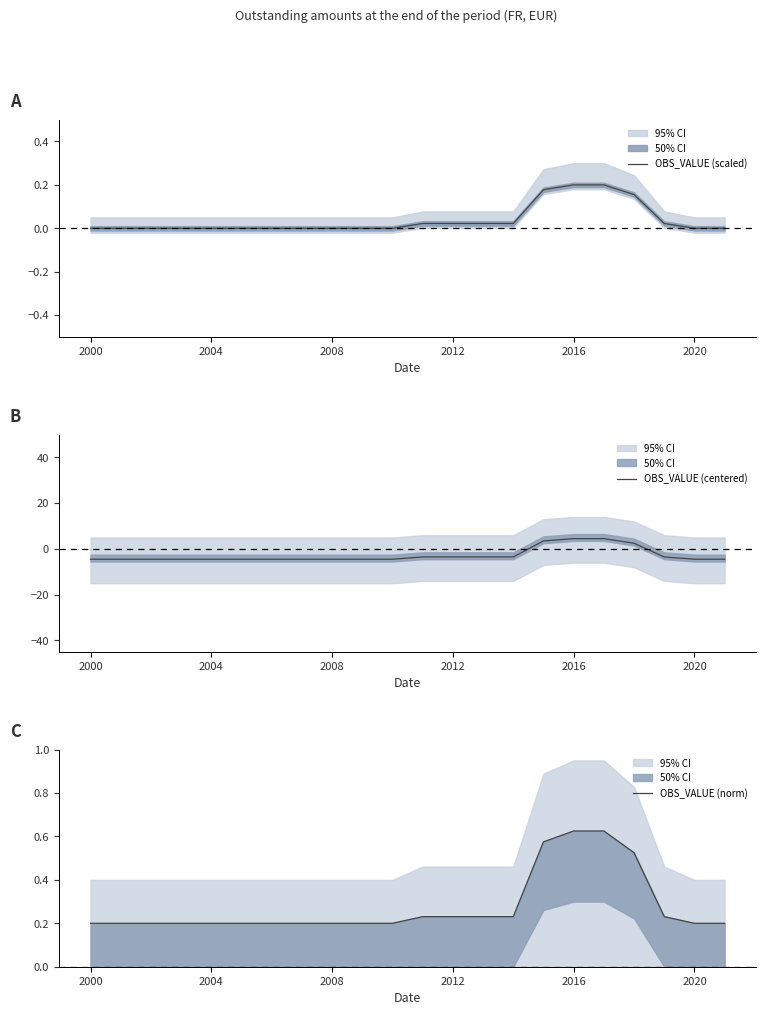

True or false: OBS_VALUE (centered) has more than 1 interior local peaks.

False